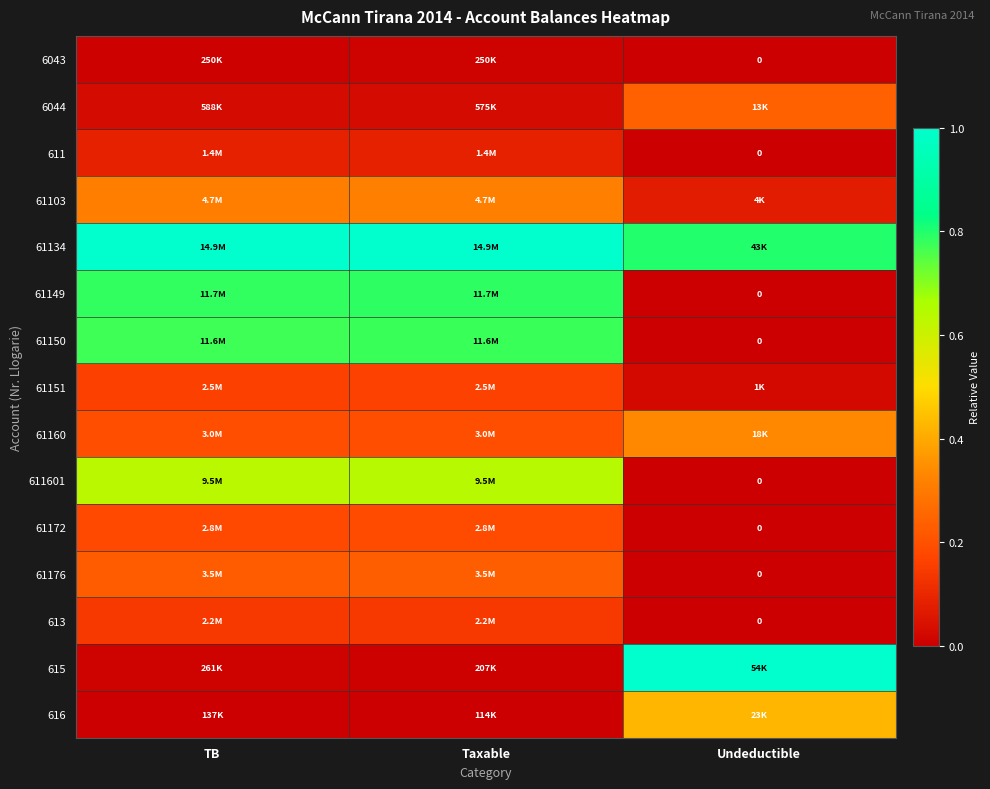

At how many categories does at least one series exceed 0?

3